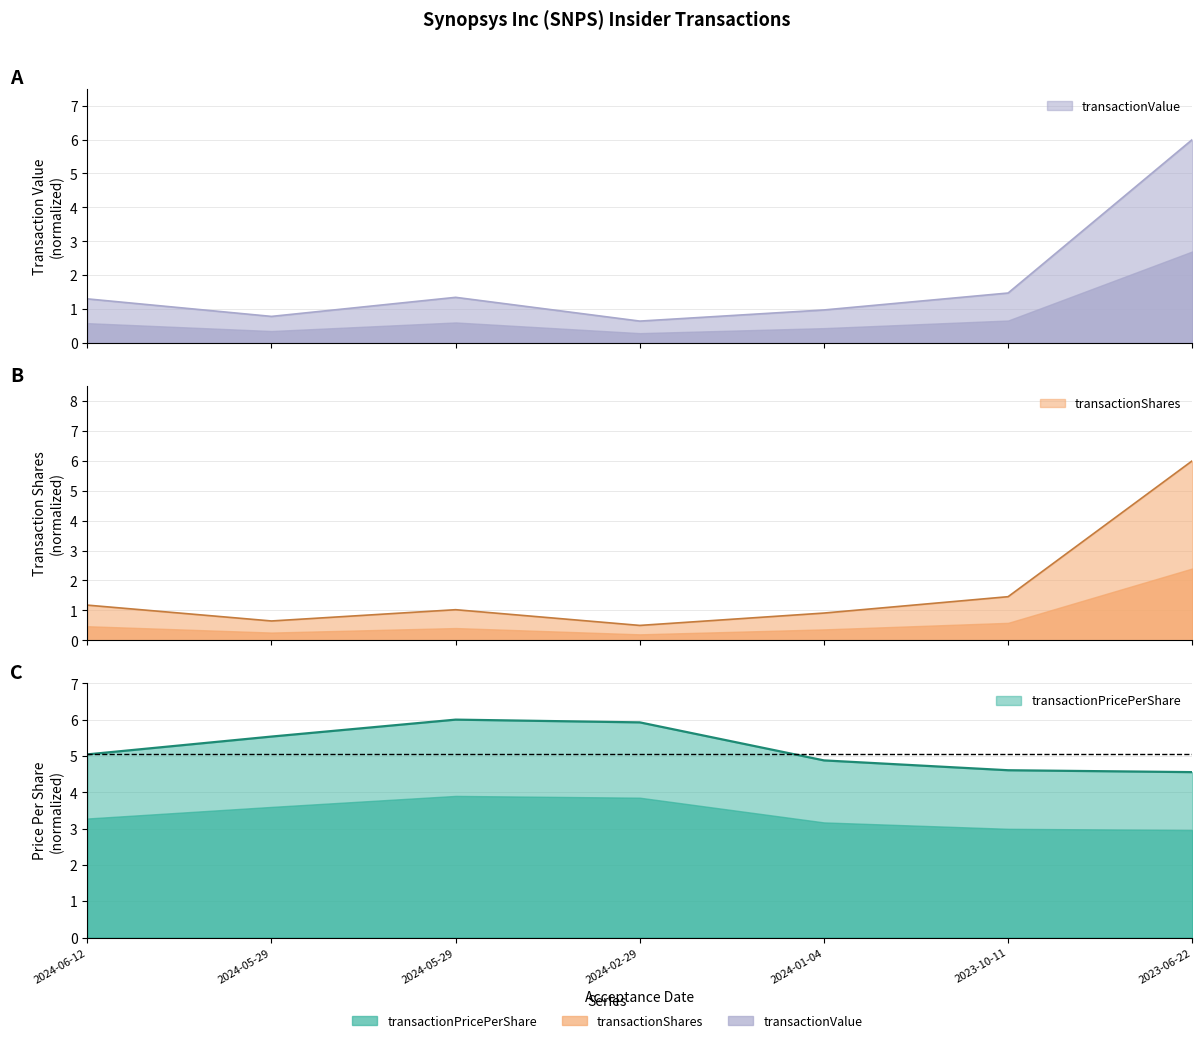

Where is transactionValue nearest to the value 3?

2023-10-11